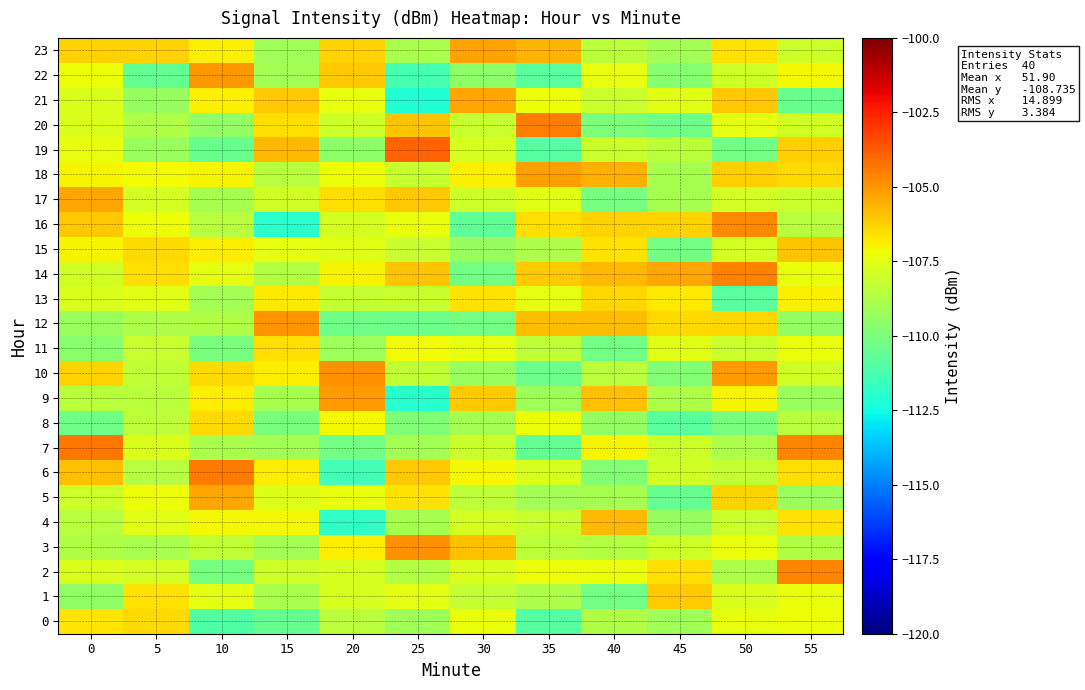

What is the maximum value shown in the chart?

-103.9